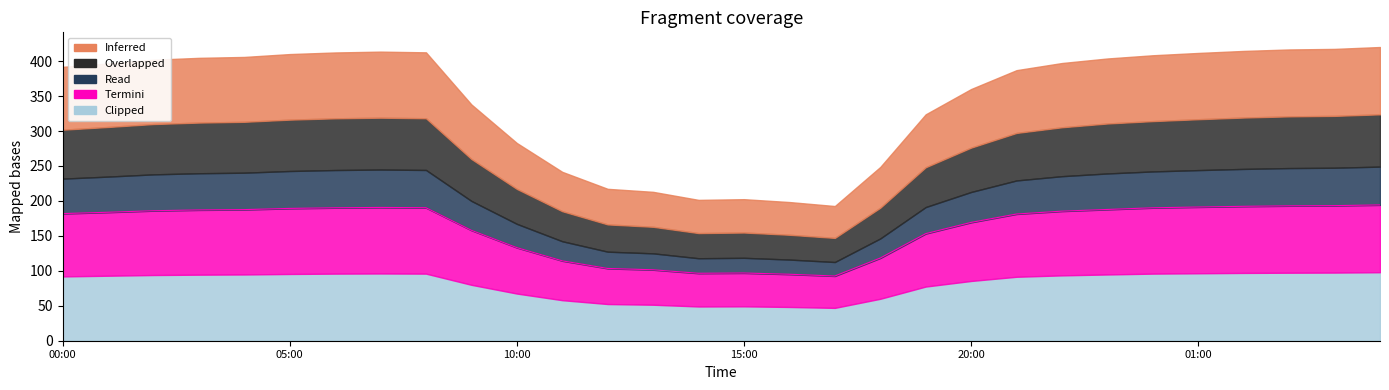

What is the difference between the maximum and minimum values in the Read series?

34.8